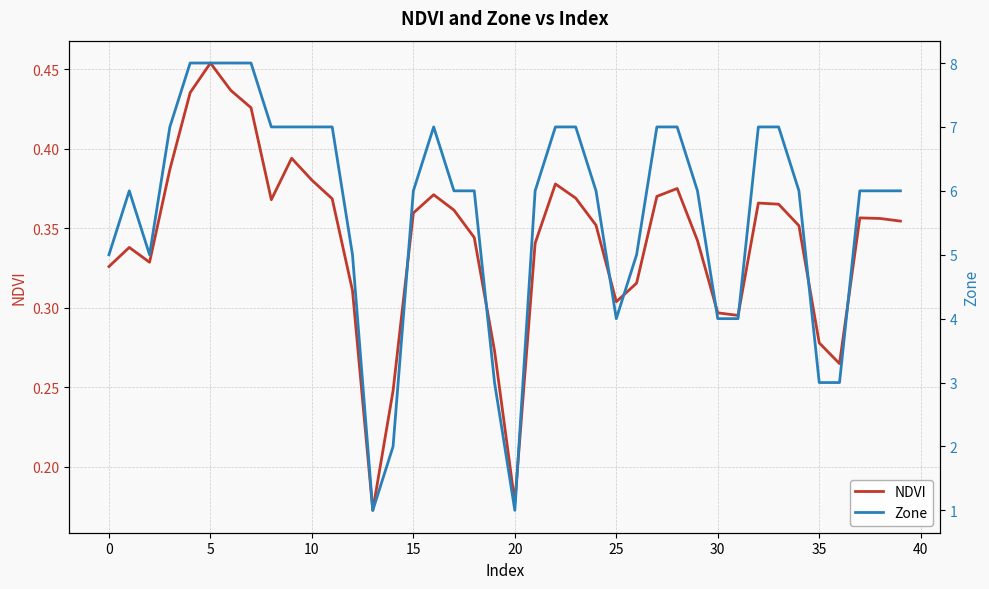

Read the Zone value at 34.

6.0